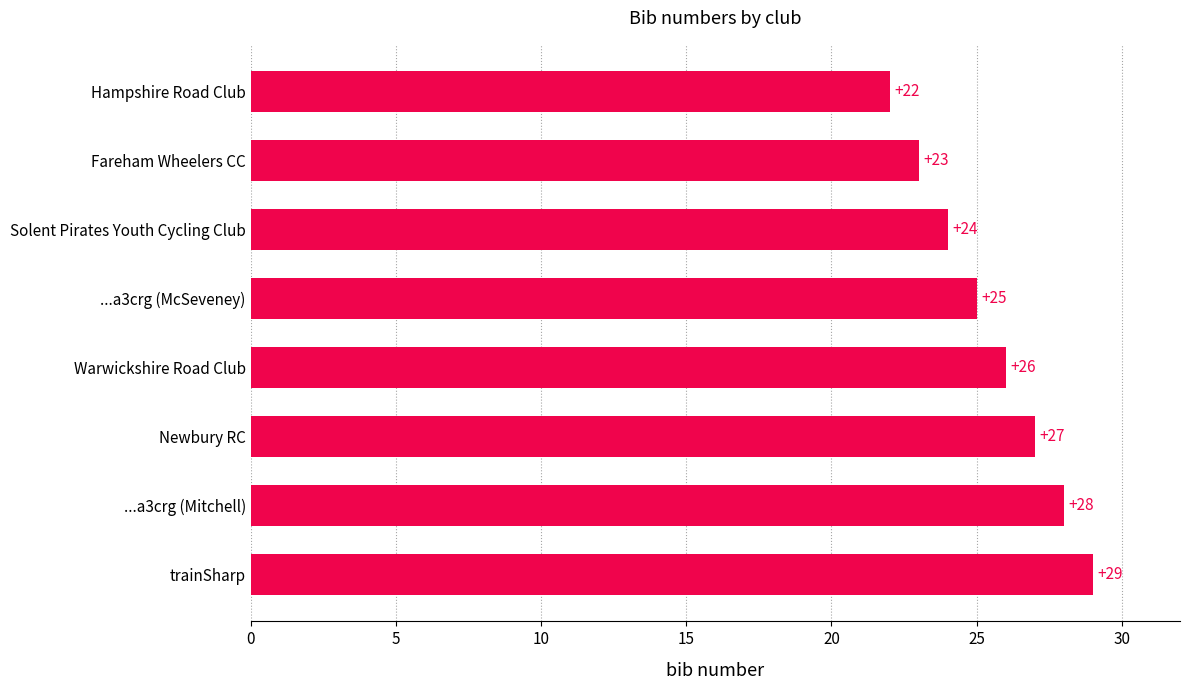

Which has a higher value, Hampshire Road Club or ...a3crg (McSeveney)?

...a3crg (McSeveney)